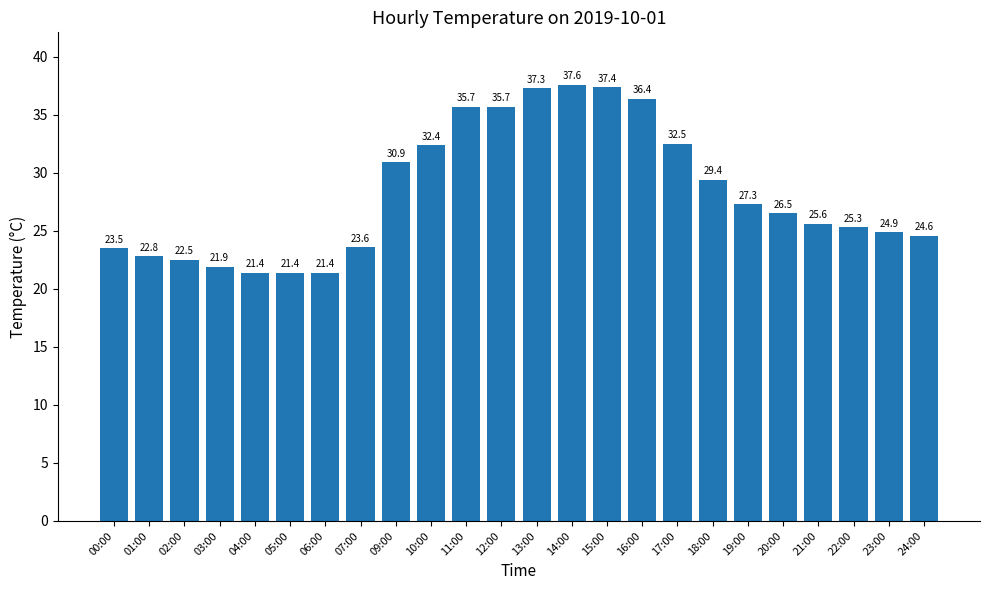

What is the minimum value shown in the chart?

21.4